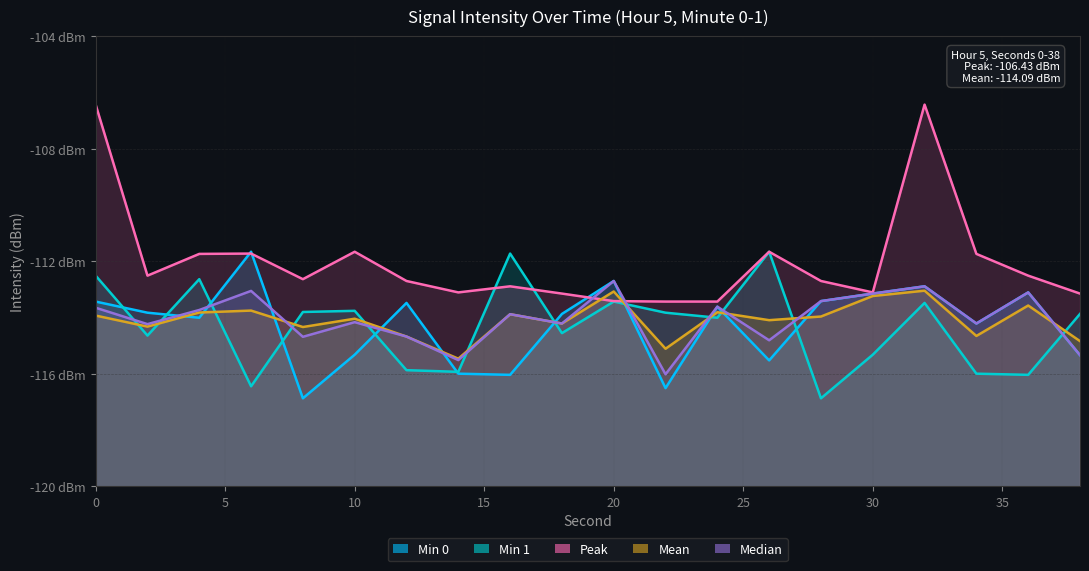

In Min 1, how many points are lower than both neighbors (excluding endpoints)?

7